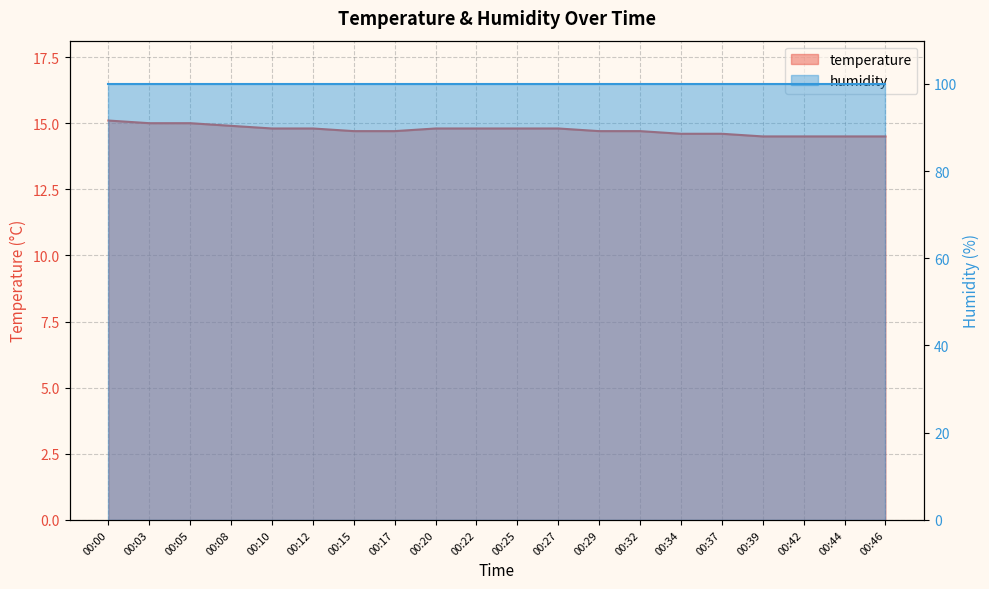

At which category does the chart reach its peak across all series?

00:00